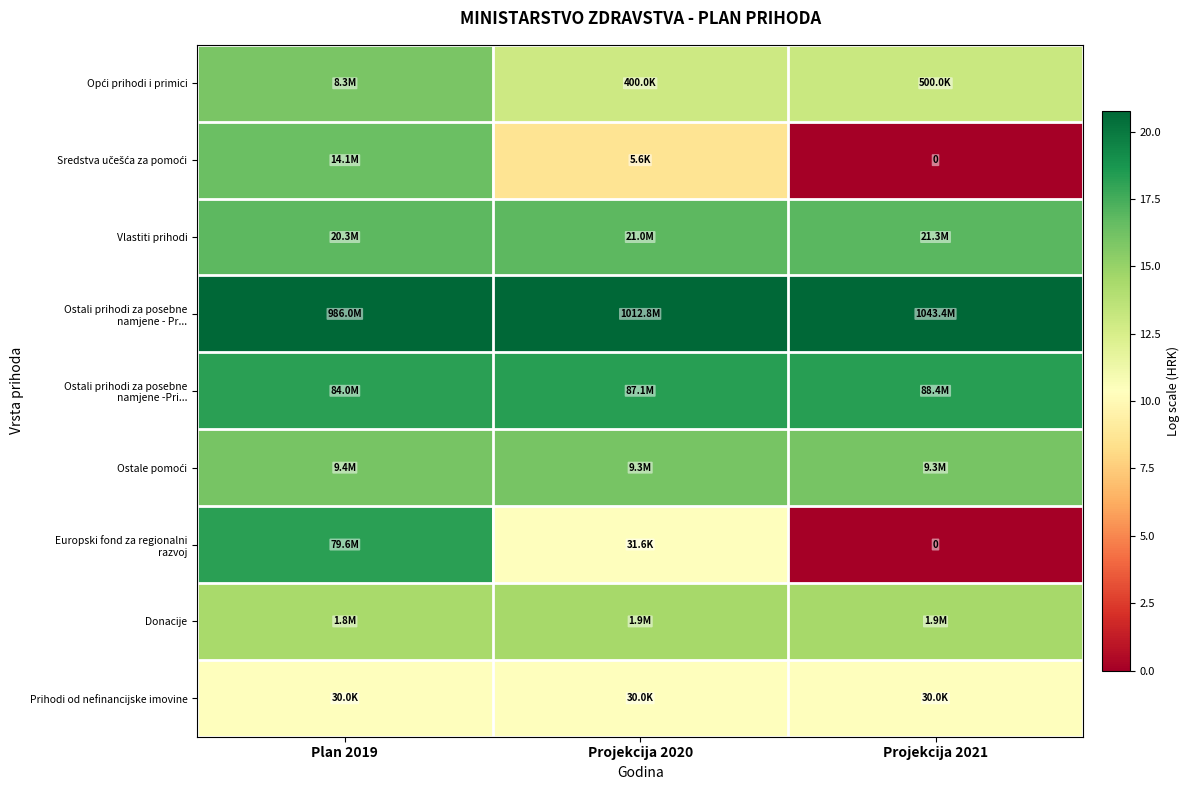

Between Projekcija 2021 and Projekcija 2020, which is larger?

Projekcija 2021